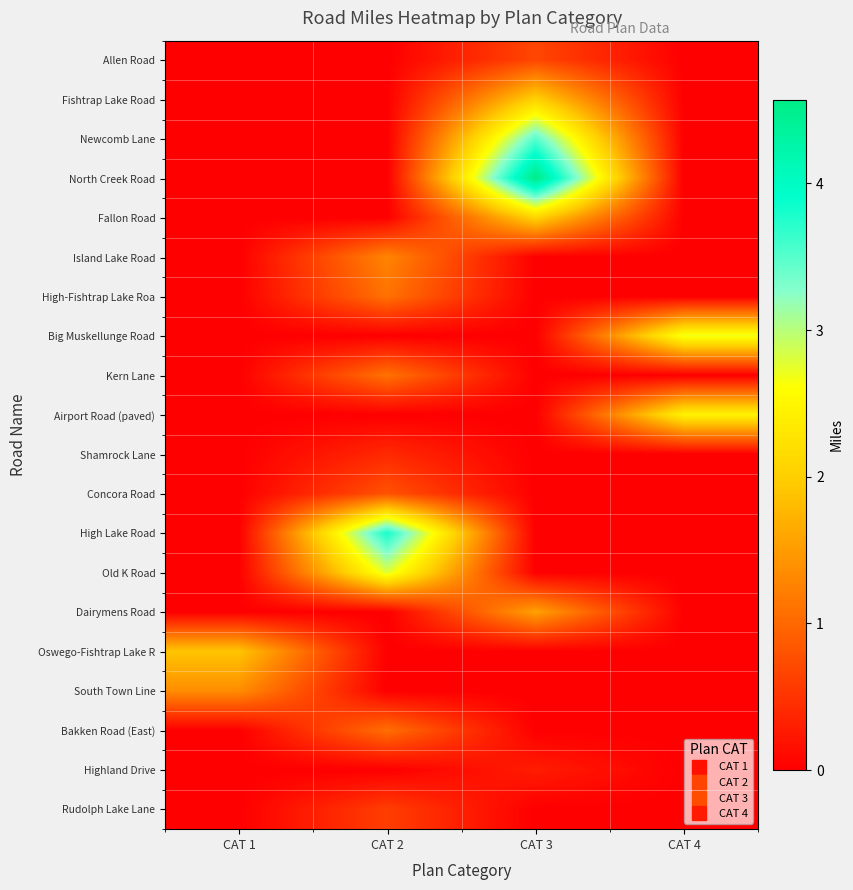

What is the spread (max minus min) of values at CAT 4?

2.7